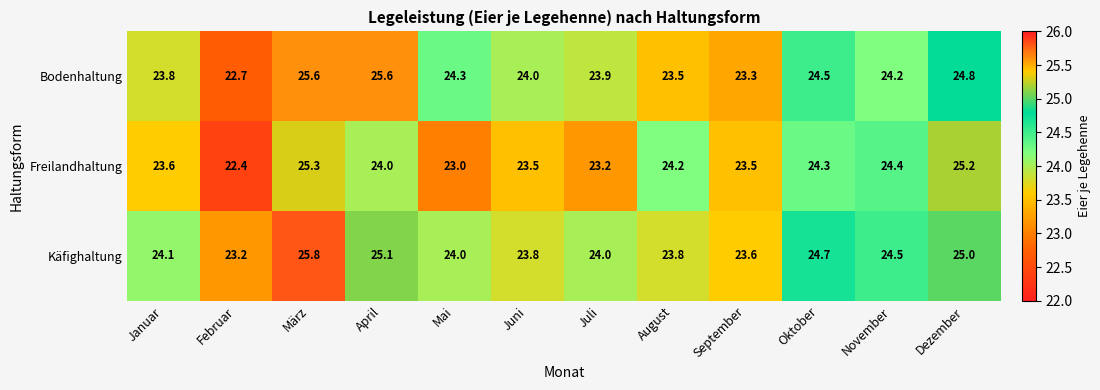

How many categories are shown in the chart?

12